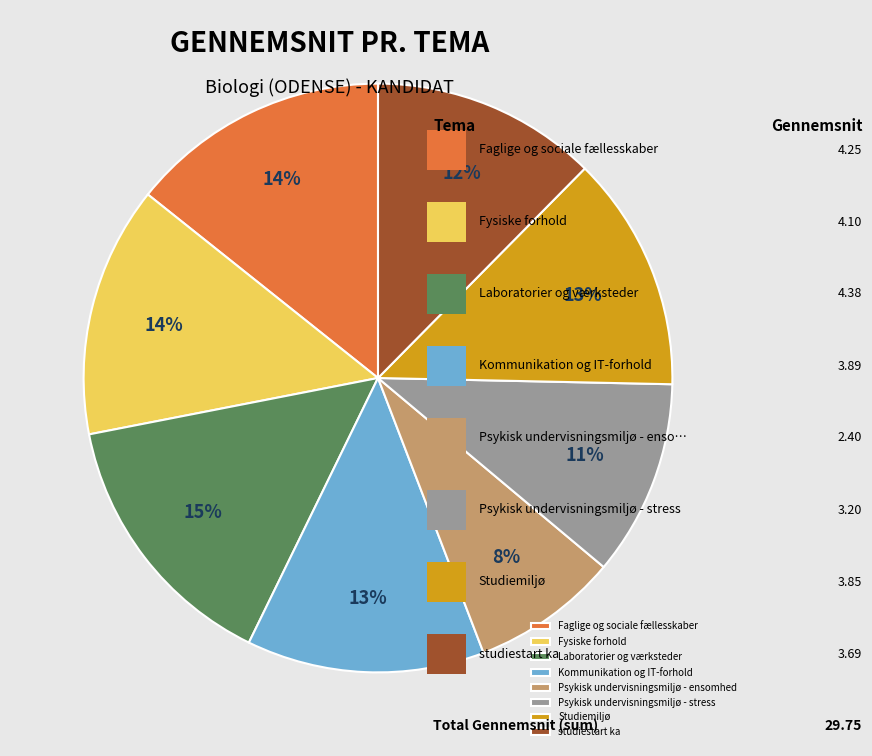

Do studiestart ka and Studiemiljø together represent more than half of the pie?

No